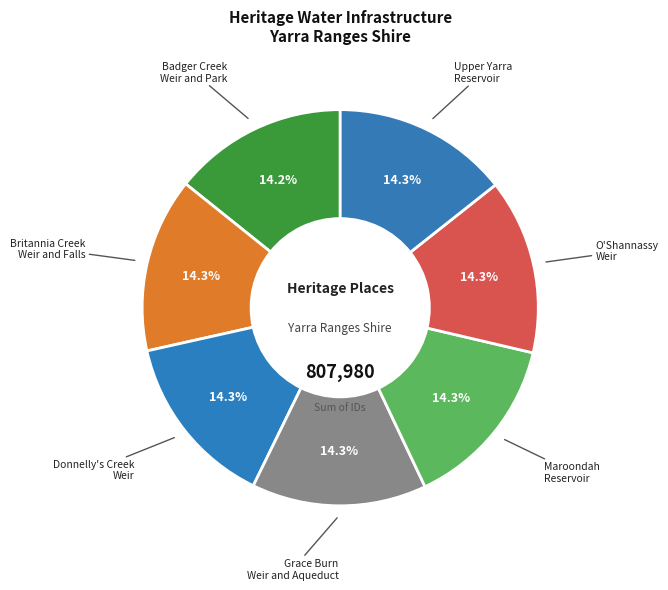

How many segments does this pie chart have?

7